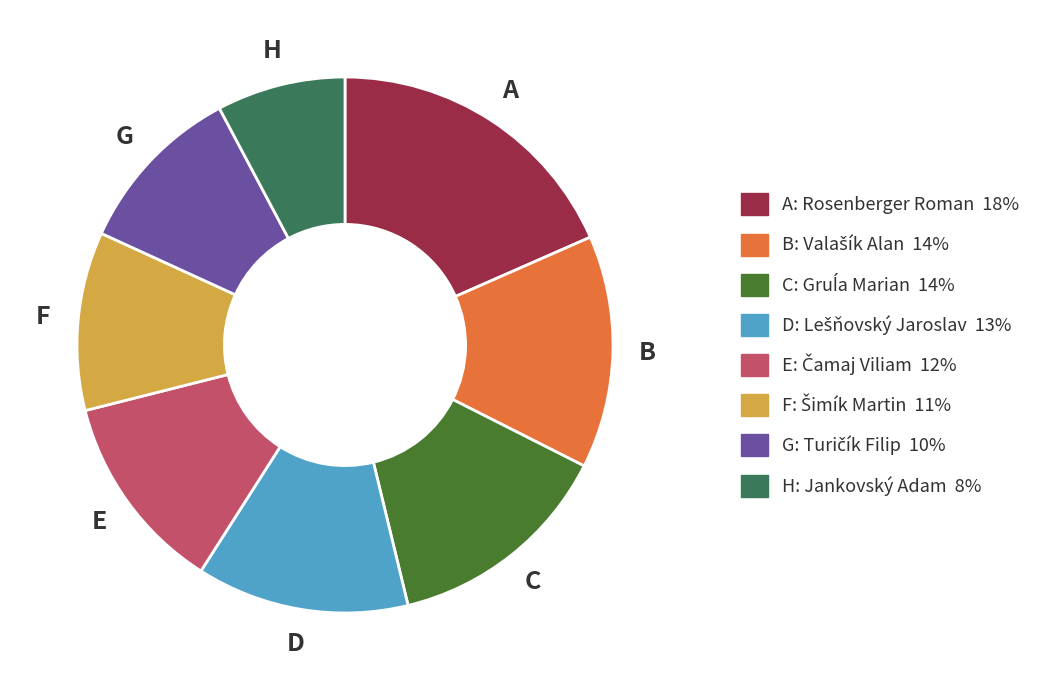

Is there a majority slice in this chart?

No